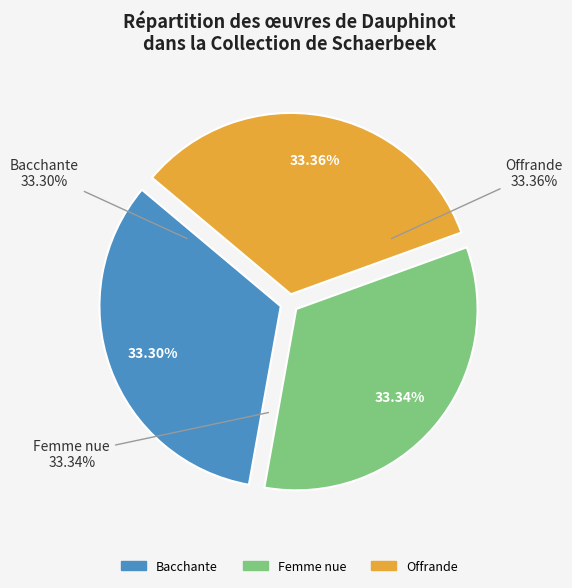

Is there any slice that represents more than half of the pie?

No